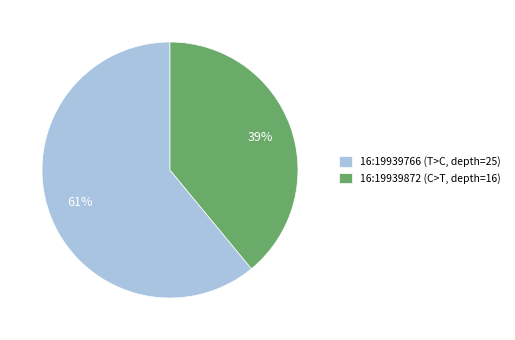

Does any single category account for the majority?

Yes